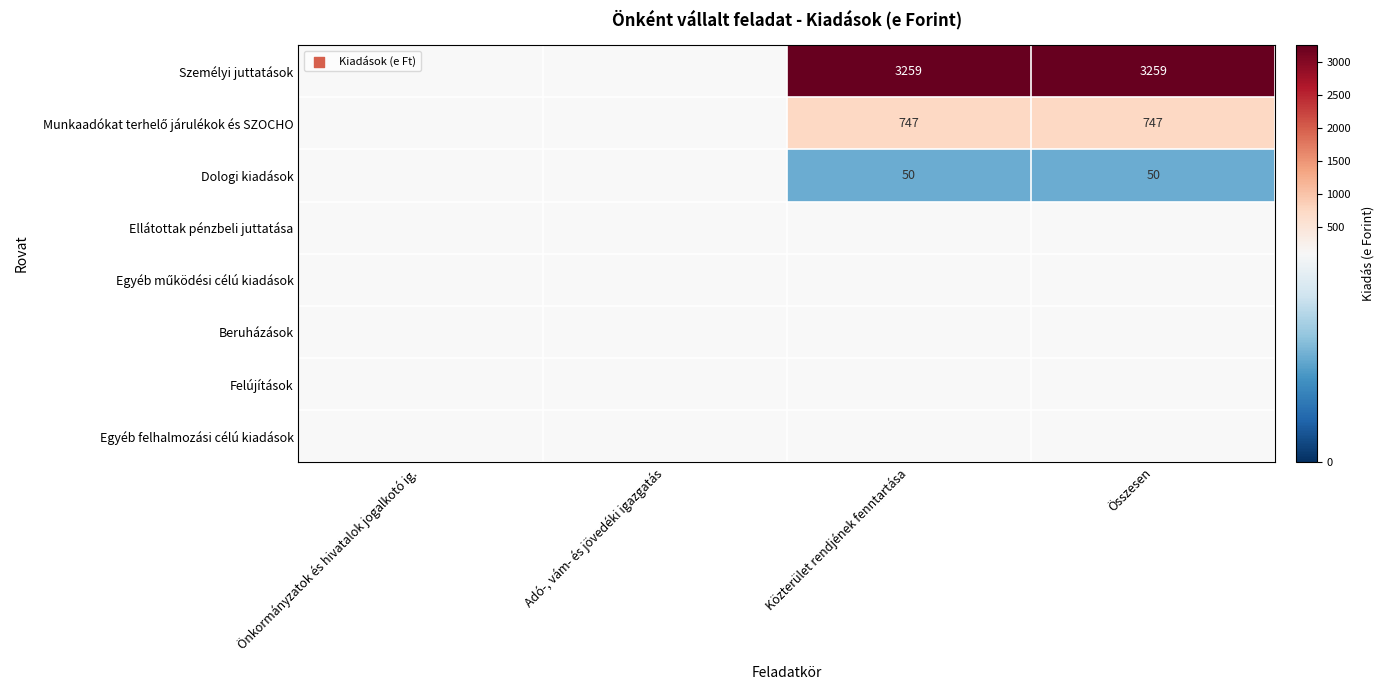

Reading left to right, transcribe all the data shown in this chart.

K1: 0	0	3259	3259
K2: 0	0	747	747
K3: 0	0	50	50
K4: 0	0	0	0
K5: 0	0	0	0
K6: 0	0	0	0
K7: 0	0	0	0
K8: 0	0	0	0